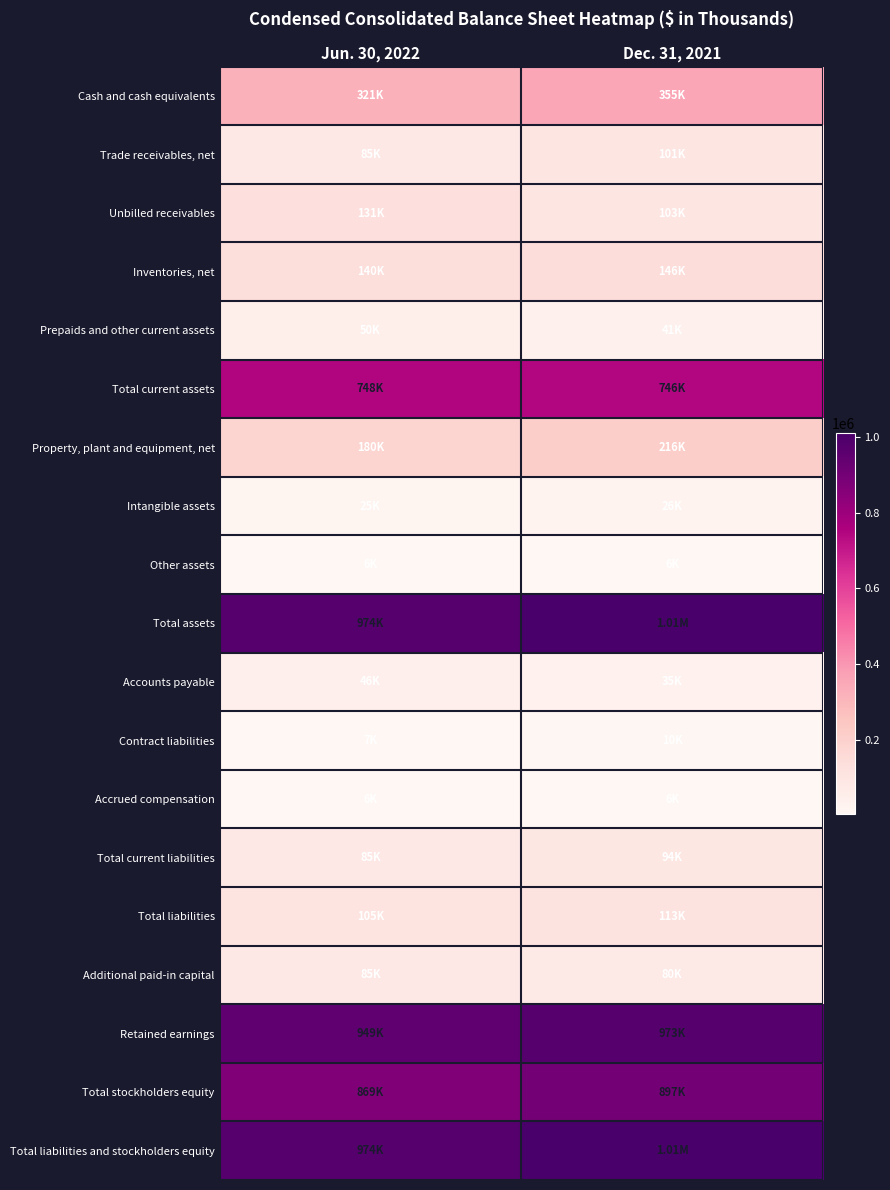

Reading right to left, extract all data points from this chart.

Cash and cash equivalents: Dec. 31, 2021=355451	Jun. 30, 2022=320784
Trade receivables, net: Dec. 31, 2021=100987	Jun. 30, 2022=85293
Unbilled receivables: Dec. 31, 2021=102597	Jun. 30, 2022=131031
Inventories, net: Dec. 31, 2021=145724	Jun. 30, 2022=139794
Prepaids and other current assets: Dec. 31, 2021=40790	Jun. 30, 2022=50378
Total current assets: Dec. 31, 2021=745549	Jun. 30, 2022=747863
Property, plant and equipment, net: Dec. 31, 2021=216200	Jun. 30, 2022=179938
Intangible assets: Dec. 31, 2021=26446	Jun. 30, 2022=24785
Other assets: Dec. 31, 2021=5592	Jun. 30, 2022=5883
Total assets: Dec. 31, 2021=1010426	Jun. 30, 2022=973566
Accounts payable: Dec. 31, 2021=35232	Jun. 30, 2022=46267
Contract liabilities: Dec. 31, 2021=9746	Jun. 30, 2022=7279
Accrued compensation: Dec. 31, 2021=6291	Jun. 30, 2022=6457
Total current liabilities: Dec. 31, 2021=93663	Jun. 30, 2022=84856
Total liabilities: Dec. 31, 2021=113318	Jun. 30, 2022=104877
Additional paid-in capital: Dec. 31, 2021=80254	Jun. 30, 2022=85351
Retained earnings: Dec. 31, 2021=973087	Jun. 30, 2022=948917
Total stockholders equity: Dec. 31, 2021=897108	Jun. 30, 2022=868689
Total liabilities and stockholders equity: Dec. 31, 2021=1010426	Jun. 30, 2022=973566